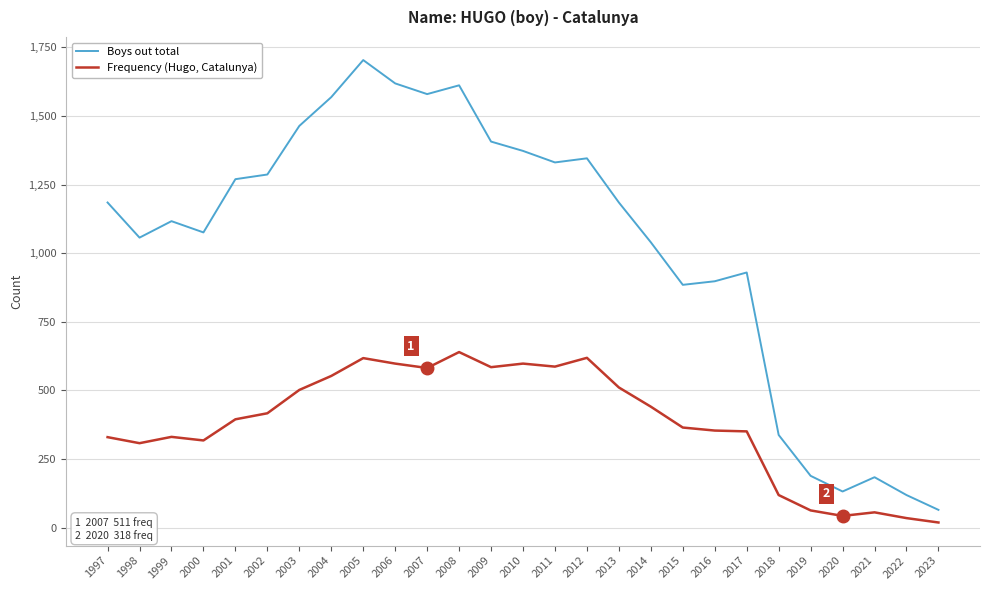

Rank the series by their maximum value, from lowest to highest.

Frequency (Hugo, Catalunya), Boys out total